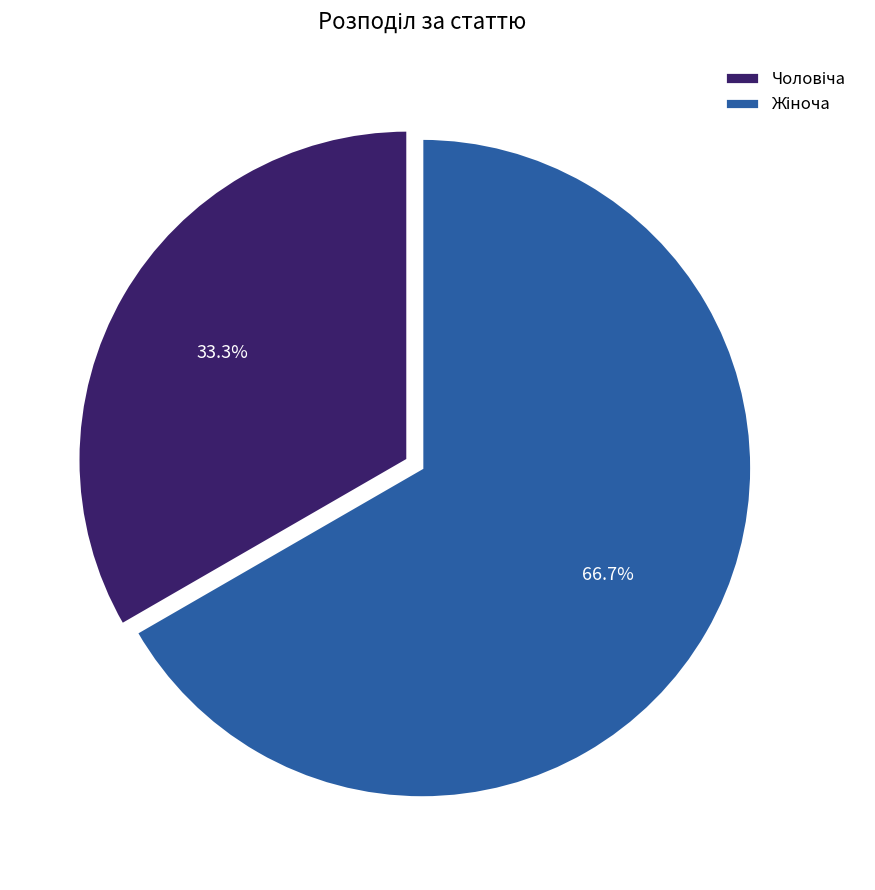

Is there any slice that represents more than half of the pie?

Yes